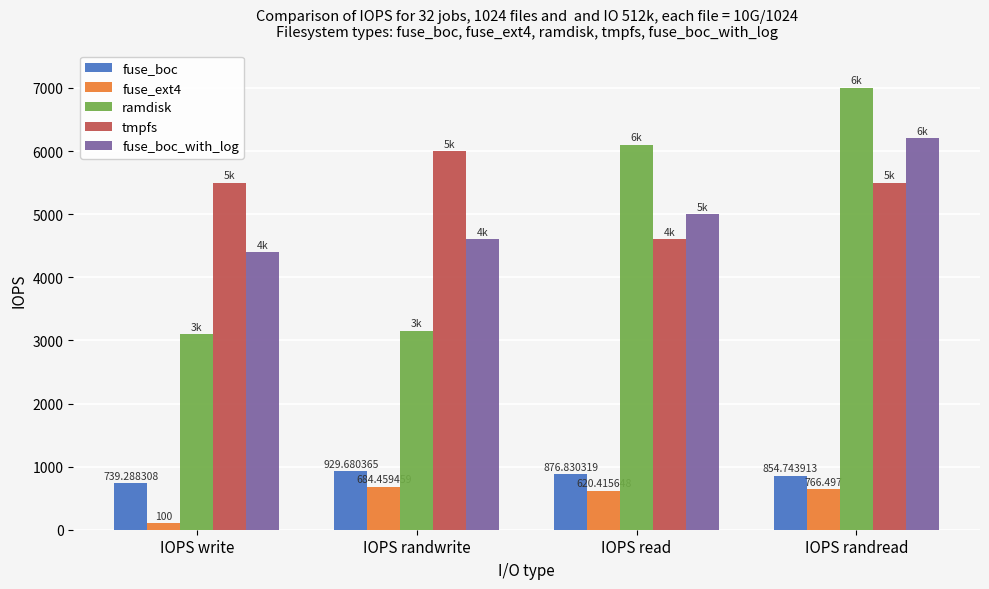

The value of fuse_ext4 at IOPS read is 1025. True or false?

False